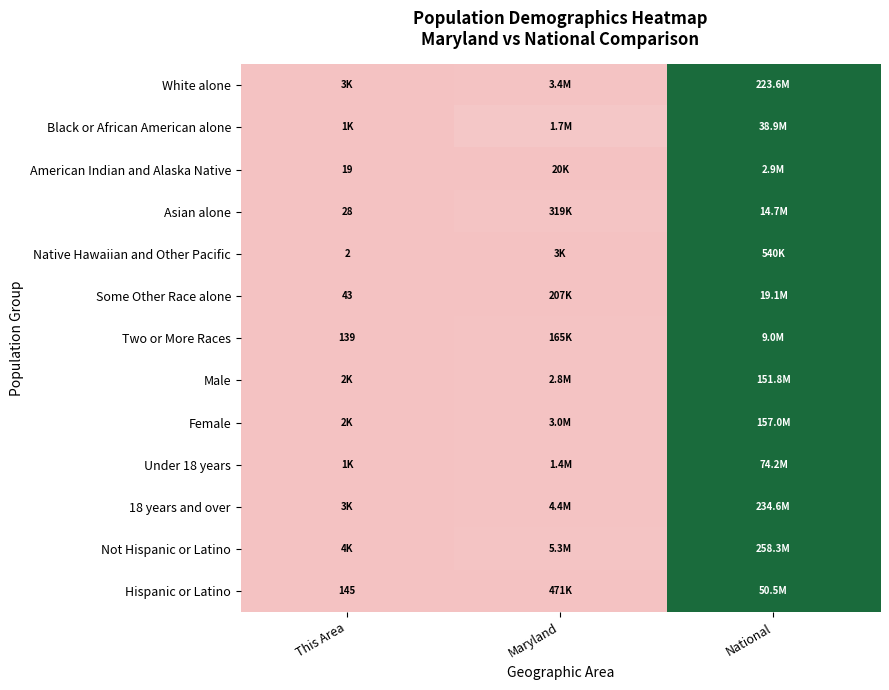

Is the value of American Indian and Alaska Native at National greater than the value of Under 18 years at Maryland?

Yes